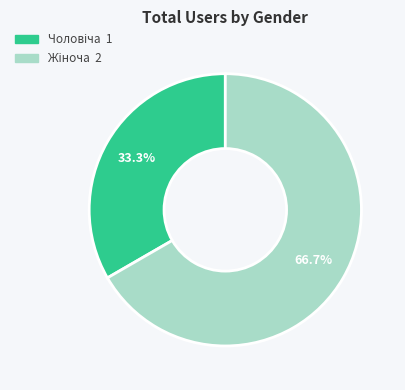

To the nearest percent, what is the difference between the largest and smallest slice percentages?

33%